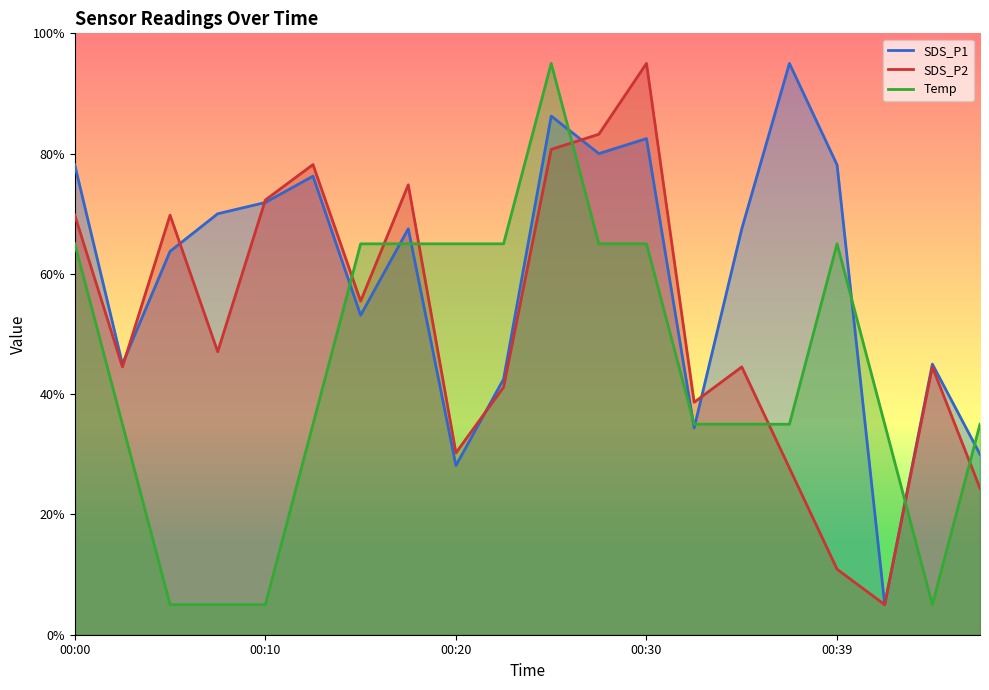

How many data points in SDS_P1 are less than 67?

9